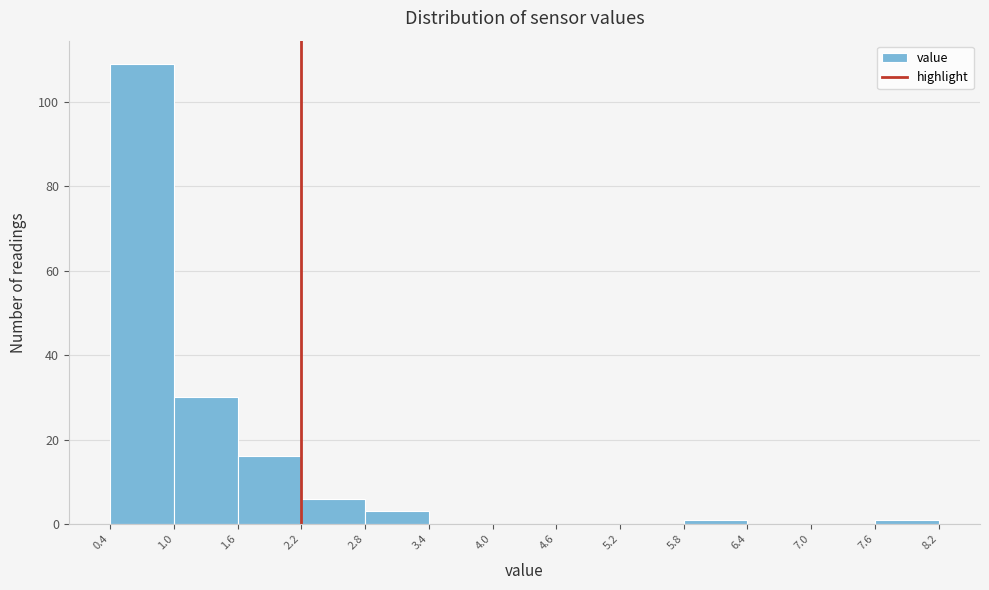

Reading left to right, list every bar in this chart as the range it spans on the x-axis followed by its height. The values are not printed on the chart, so give them approximately, as read against the axis.

0.4 to 1.0: 110
1.0 to 1.6: 30
1.6 to 2.2: 16
2.2 to 2.8: 6
2.8 to 3.4: 4
3.4 to 4.0: 0
4.0 to 4.6: 0
4.6 to 5.2: 0
5.2 to 5.8: 0
5.8 to 6.4: under 2
6.4 to 7.0: 0
7.0 to 7.6: 0
7.6 to 8.2: under 2